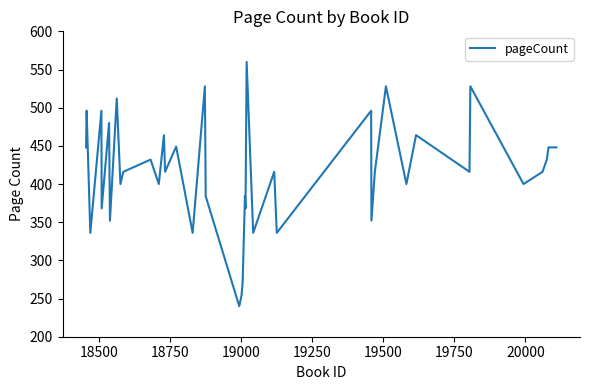

Is this an area chart (filled region under the line)?

No